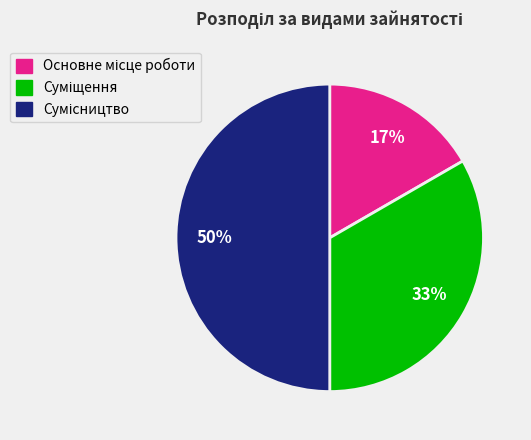

To the nearest percent, what is the difference between the largest and smallest slice percentages?

33%